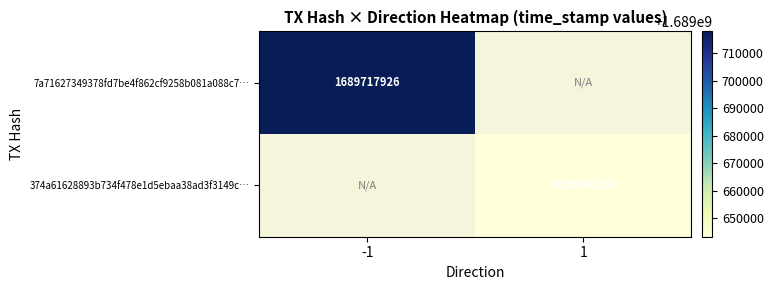

Is it true that 7a71627349378fd7be4f862cf9258b081a088c7… equals 1689717926 at -1?

True